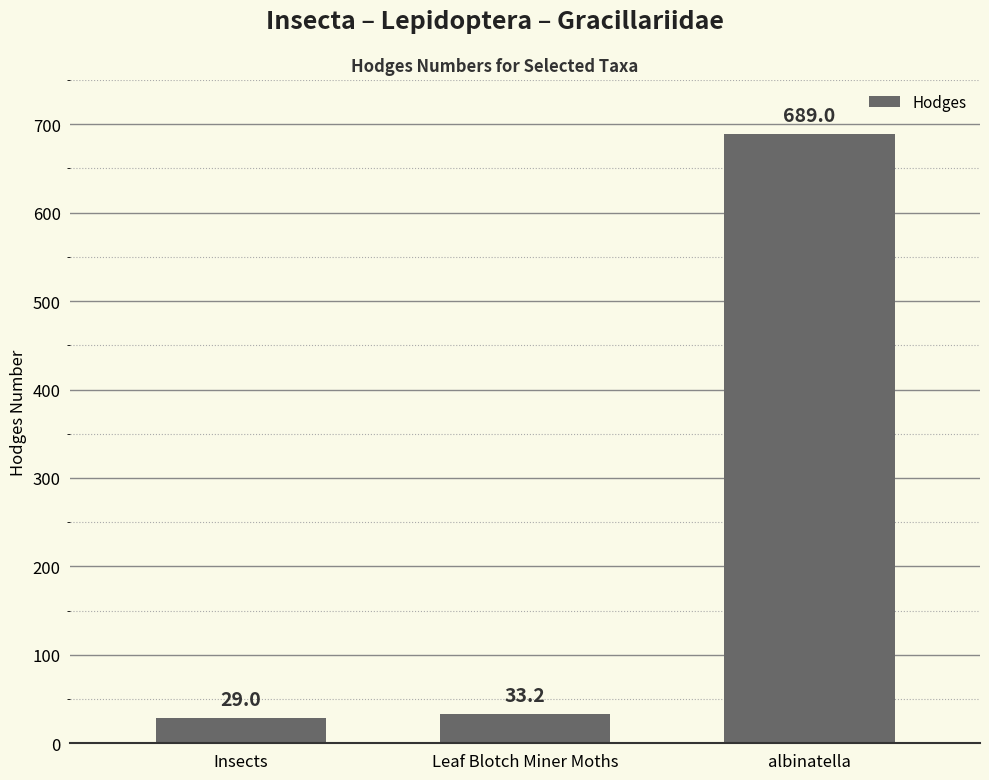

What is the difference between the maximum and second lowest values?

655.8